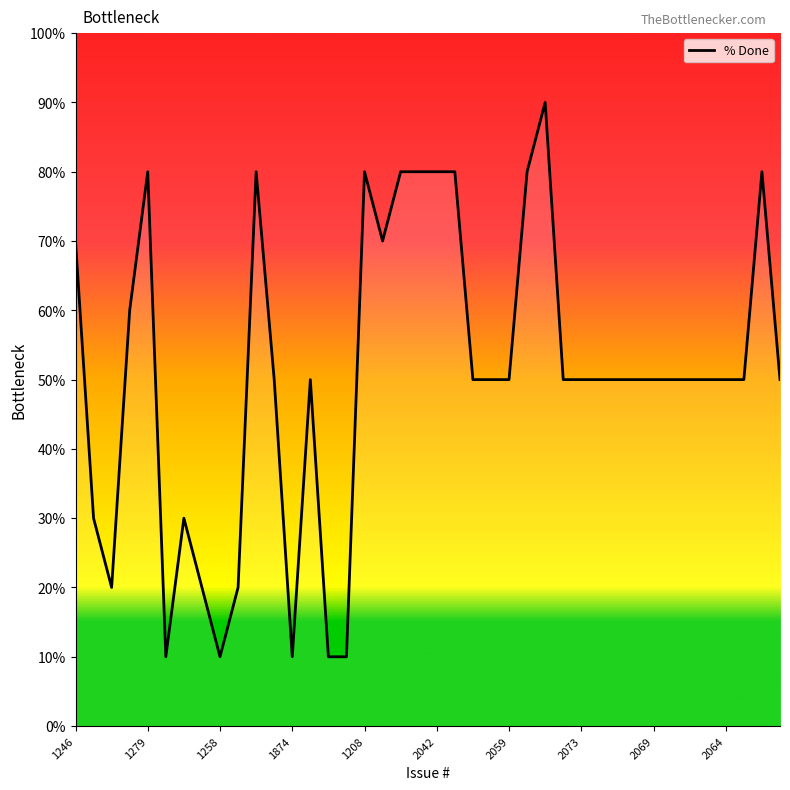

Does the chart have visible grid lines?

No